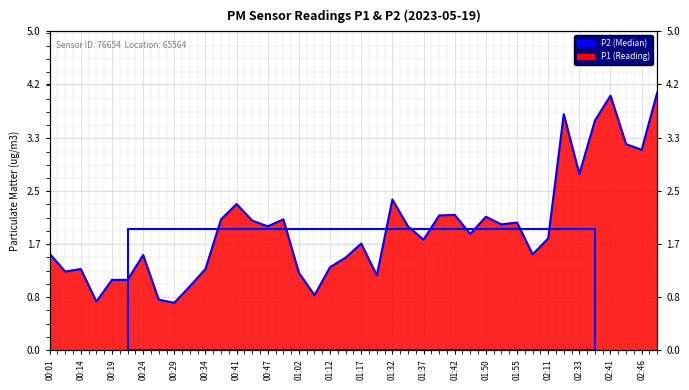

What is the difference between the maximum and minimum values?

3.3